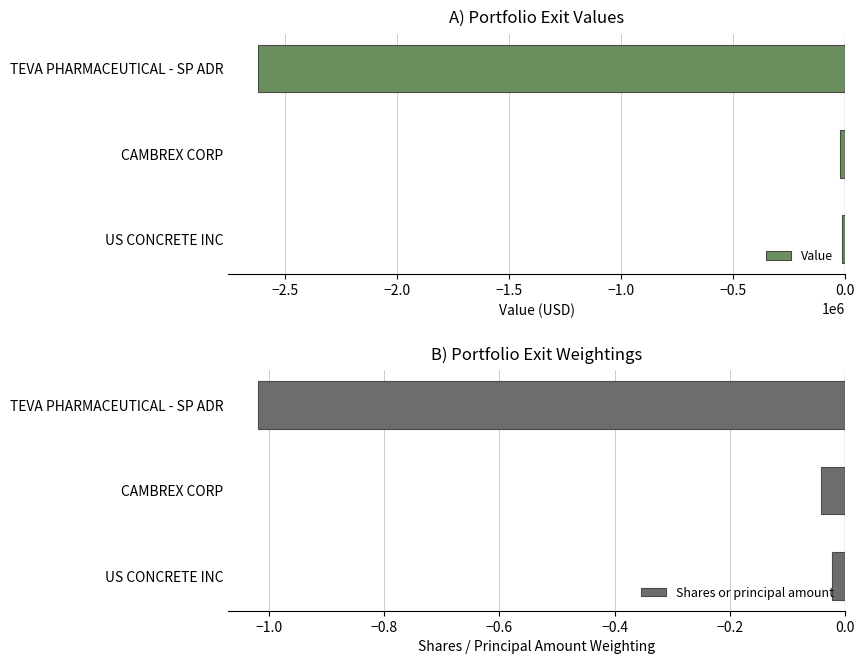

What is the minimum value for Value?

-2620978